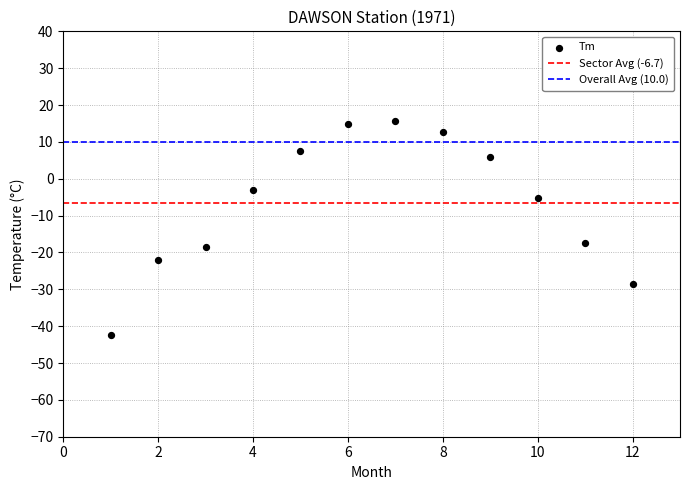

What is the range of X values (max minus min)?

11.0